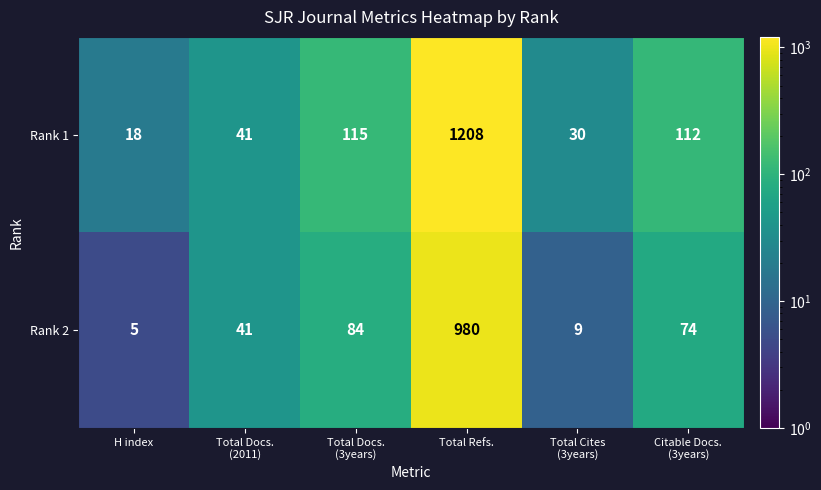

Reading left to right, what are all the values shown in this chart?

Rank 1: 18	41	115	1208	30	112
Rank 2: 5	41	84	980	9	74